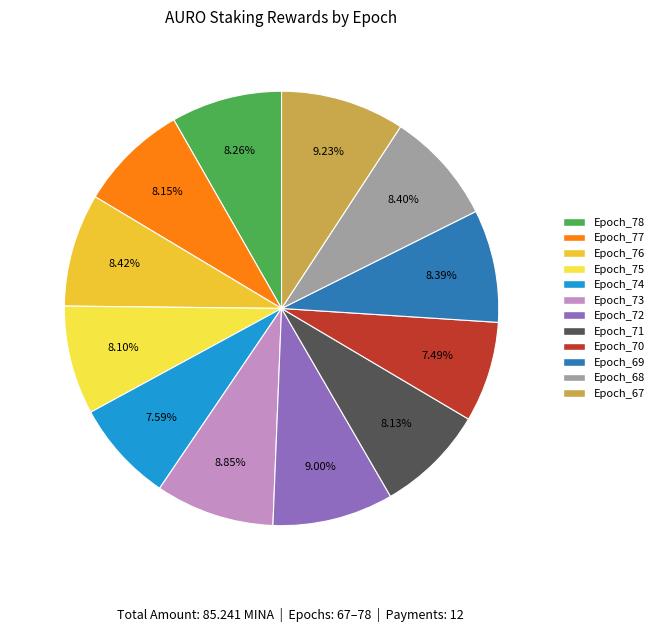

The Epoch_68 slice represents 8% of the pie. True or false?

True